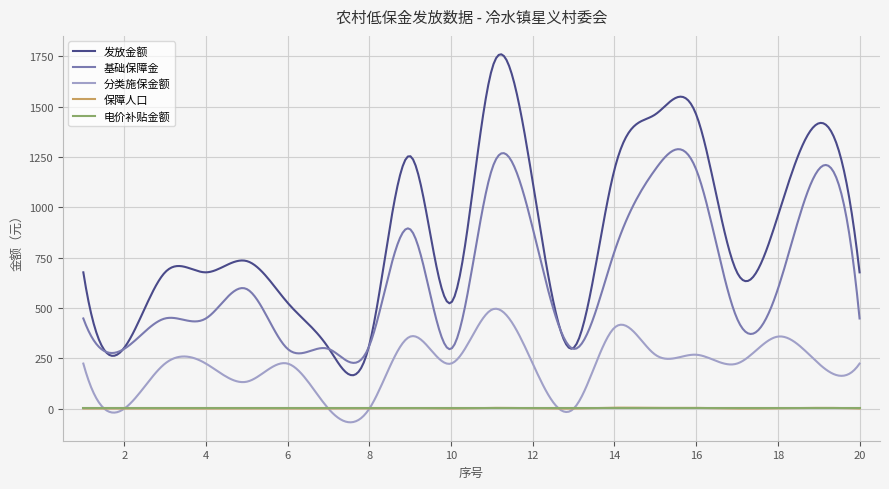

Which series has the largest total across all categories?

发放金额